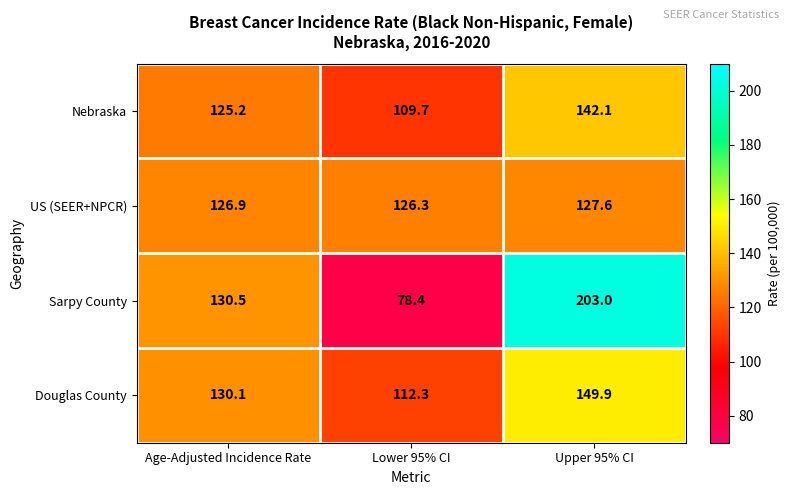

How many categories are shown in the chart?

3